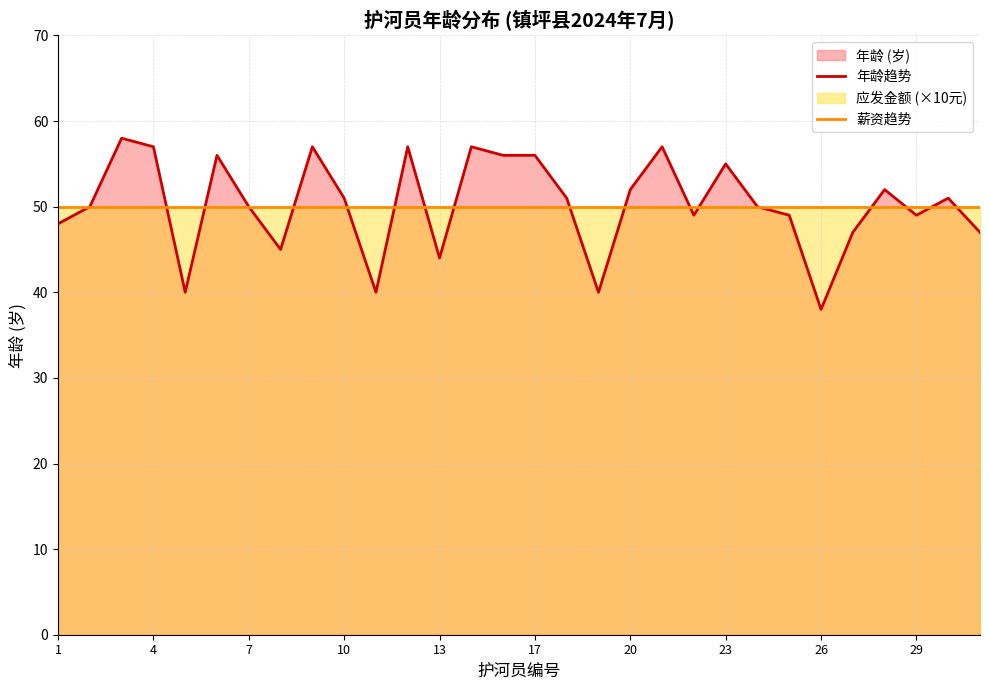

Does the chart display data point markers on the line(s)?

No